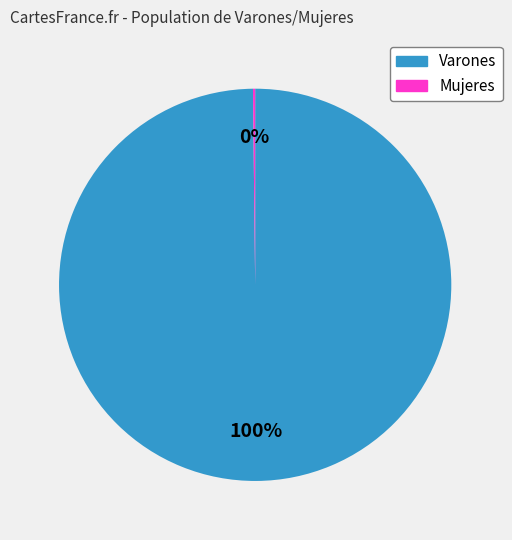

Does any single category account for the majority?

Yes